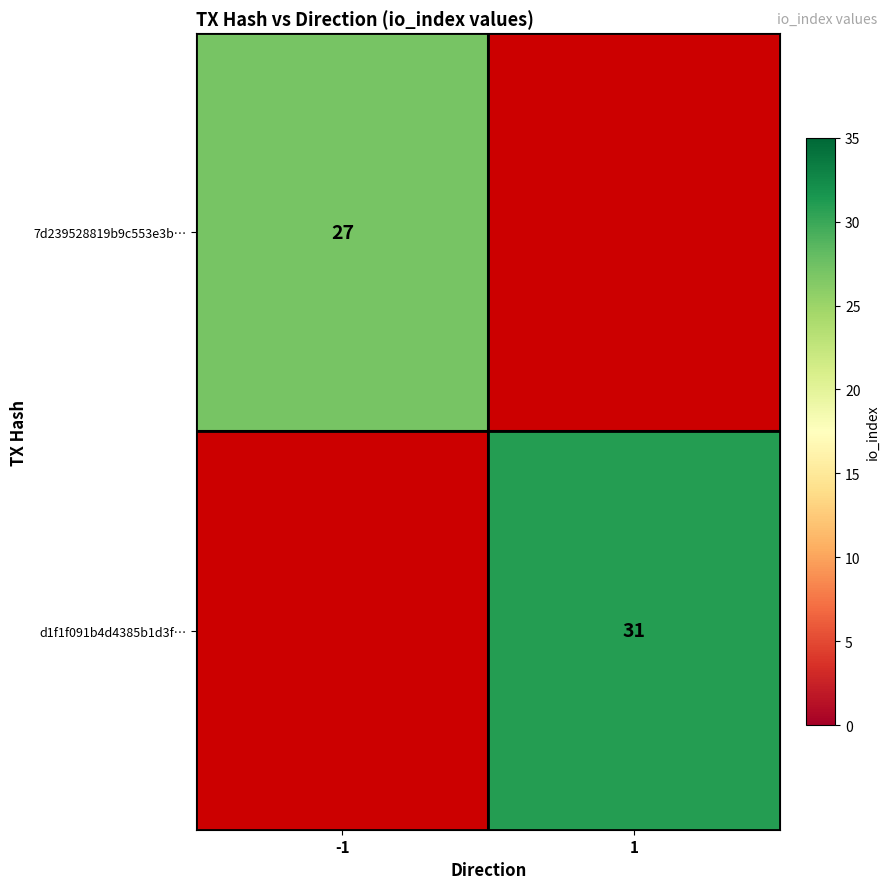

True or false: d1f1f091b4d4385b1d3f… has a value of 21 at 1.

False